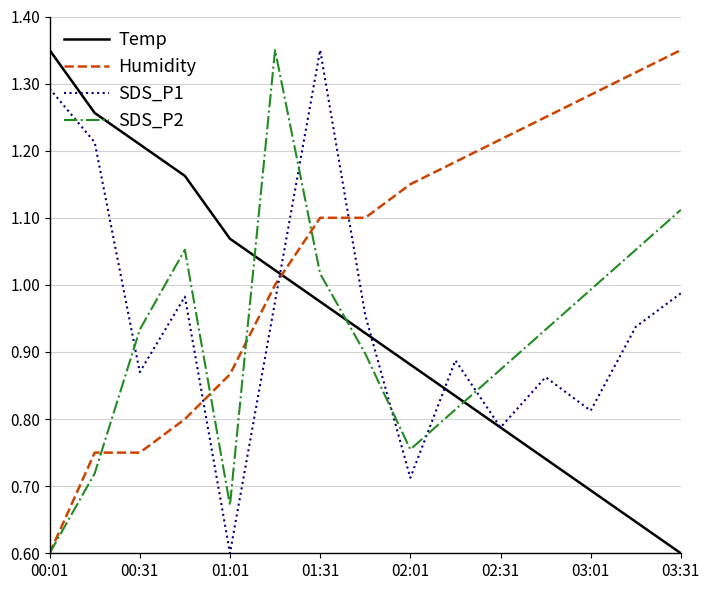

After their last crossing, which series has the higher values: SDS_P2 or SDS_P1?

SDS_P2